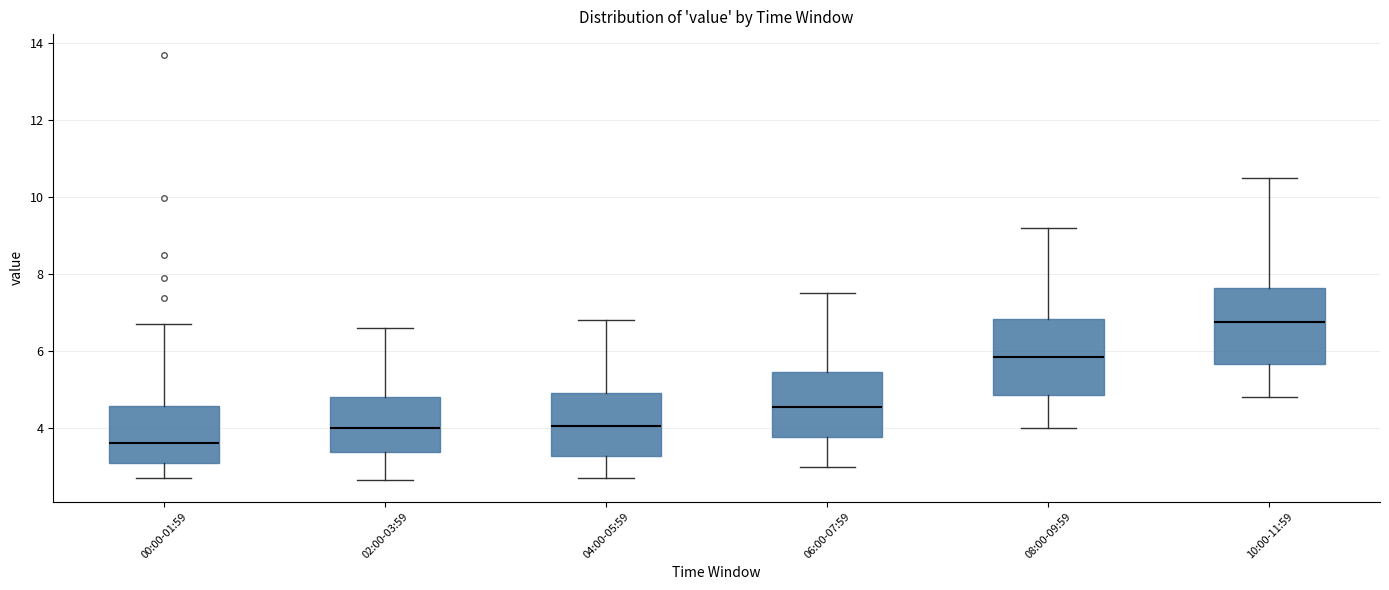

Reading left to right, transcribe this box plot: for each box, give where its median line is, the range the box spans, and where its two whiskers end, as read against the y-axis. The values are not printed on the chart, so give them approximately, as read against the axis.

00:00-01:59: median 3.6, box 3.0 to 4.6, whiskers 2.8 to 6.8
02:00-03:59: median 4.0, box 3.4 to 4.8, whiskers 2.6 to 6.6
04:00-05:59: median 4.0, box 3.2 to 5.0, whiskers 2.8 to 6.8
06:00-07:59: median 4.6, box 3.8 to 5.4, whiskers 3.0 to 7.6
08:00-09:59: median 5.8, box 4.8 to 6.8, whiskers 4.0 to 9.2
10:00-11:59: median 6.8, box 5.6 to 7.6, whiskers 4.8 to 10.6